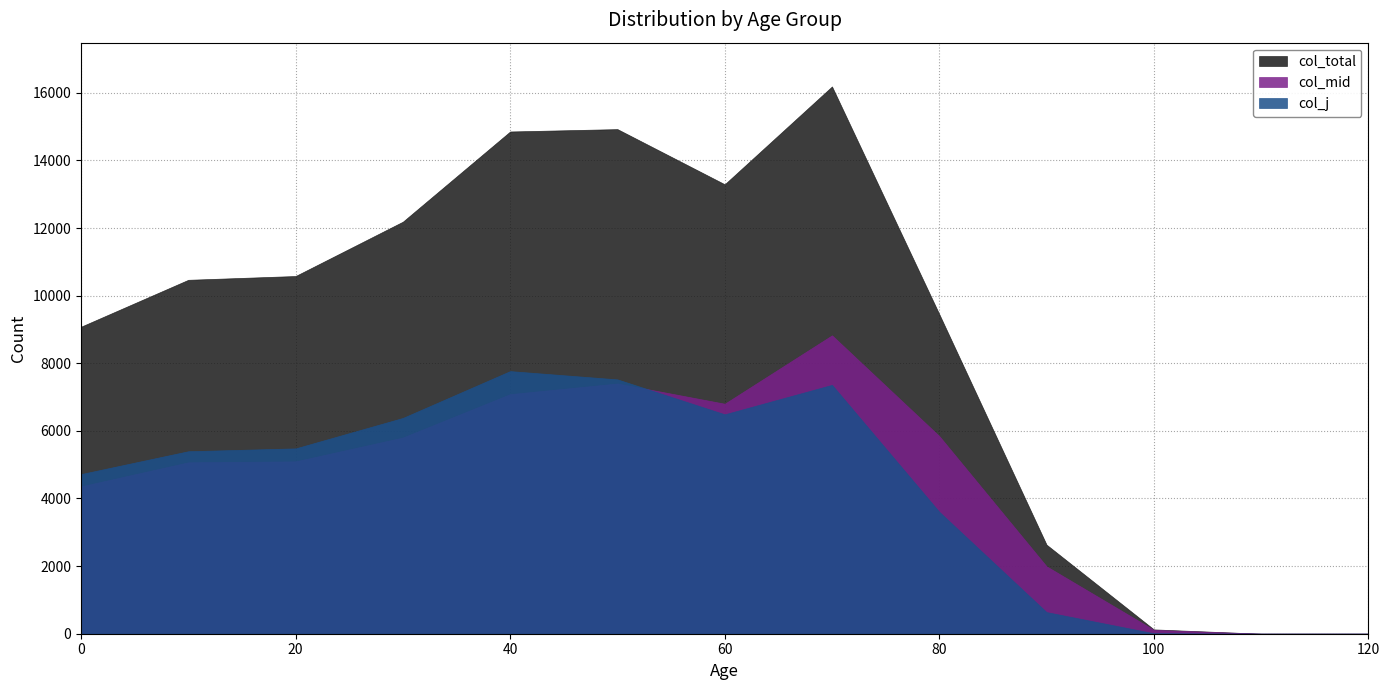

In col_total, how many points are lower than both neighbors (excluding endpoints)?

1